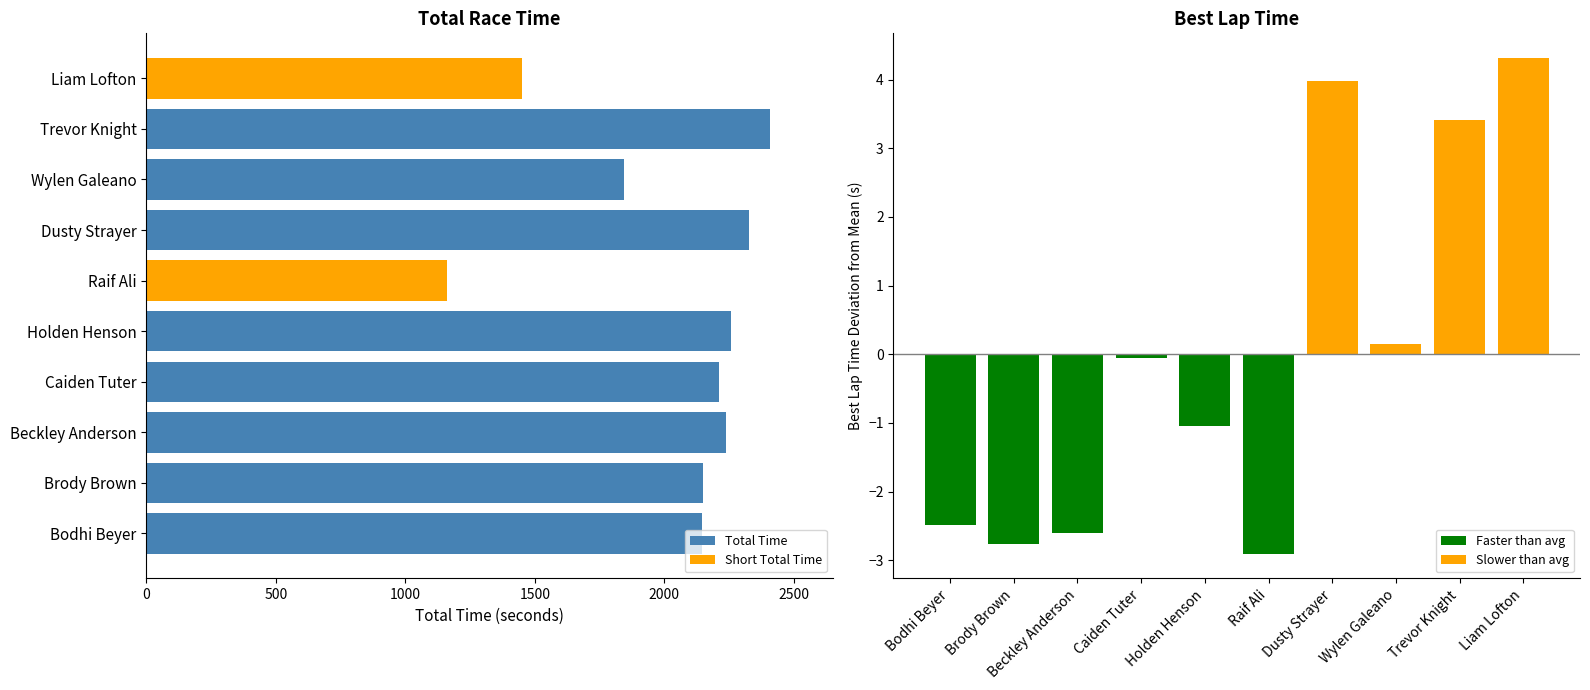

Reading left to right, transcribe all the data shown in this chart.

Total Time: 2144.7	2148.0	2237.3	2212.2	2258.9	1159.5	2325.9	1843.7	2410.0	1448.8
Best Lap Time: -2.5	-2.8	-2.6	-0.1	-1.0	-2.9	4.0	0.1	3.4	4.3